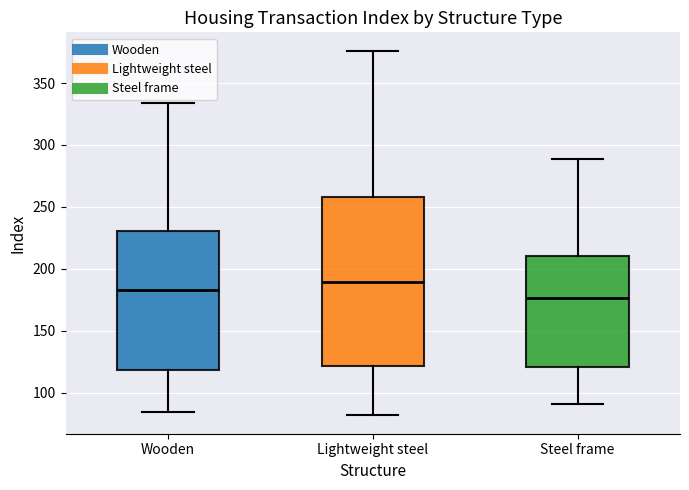

Reading left to right, read every box against the y-axis: the position of its median line, the range the box covers, and the ends of its whiskers. The values are not printed on the chart, so give them approximately, as read against the axis.

Wooden: median 185, box 120 to 230, whiskers 85 to 335
Lightweight steel: median 190, box 120 to 260, whiskers 80 to 375
Steel frame: median 175, box 120 to 210, whiskers 90 to 290